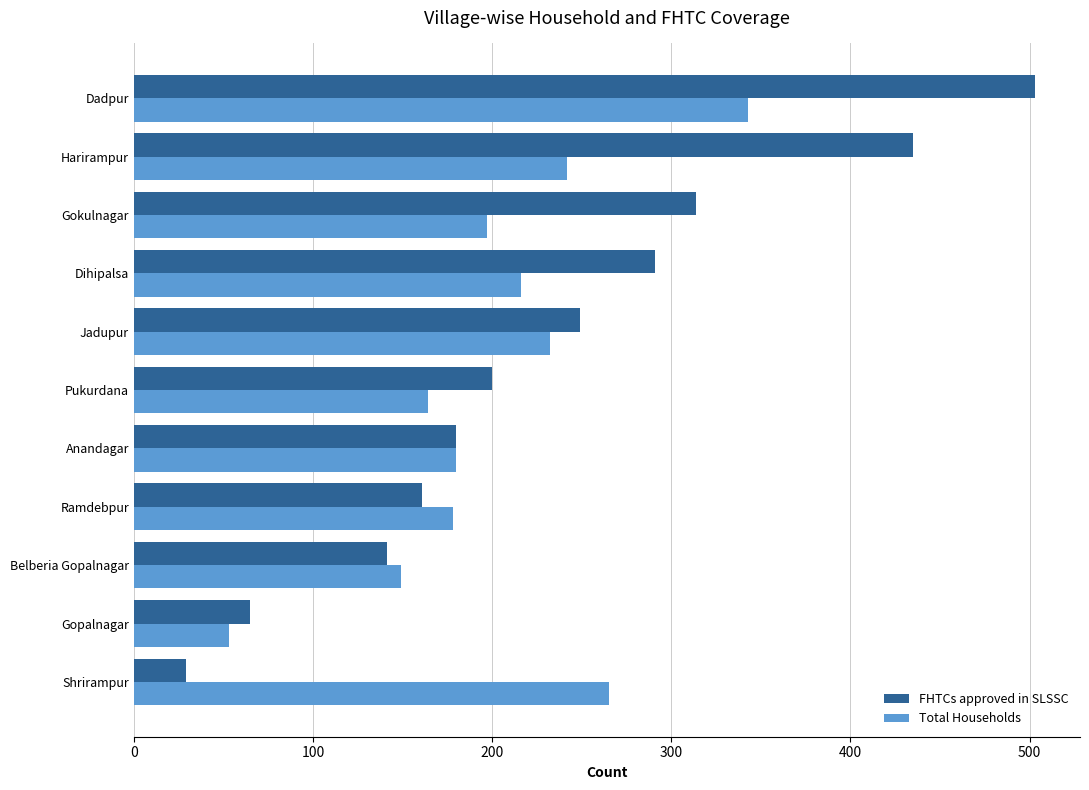

At which category is the sum across all series the highest?

Dadpur